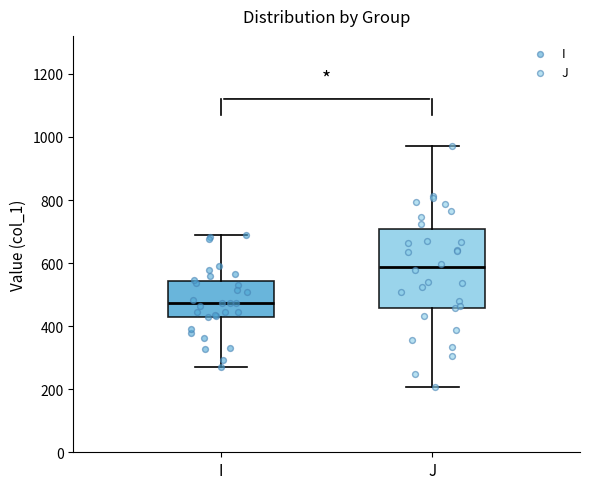

Which box has the highest median line?

J